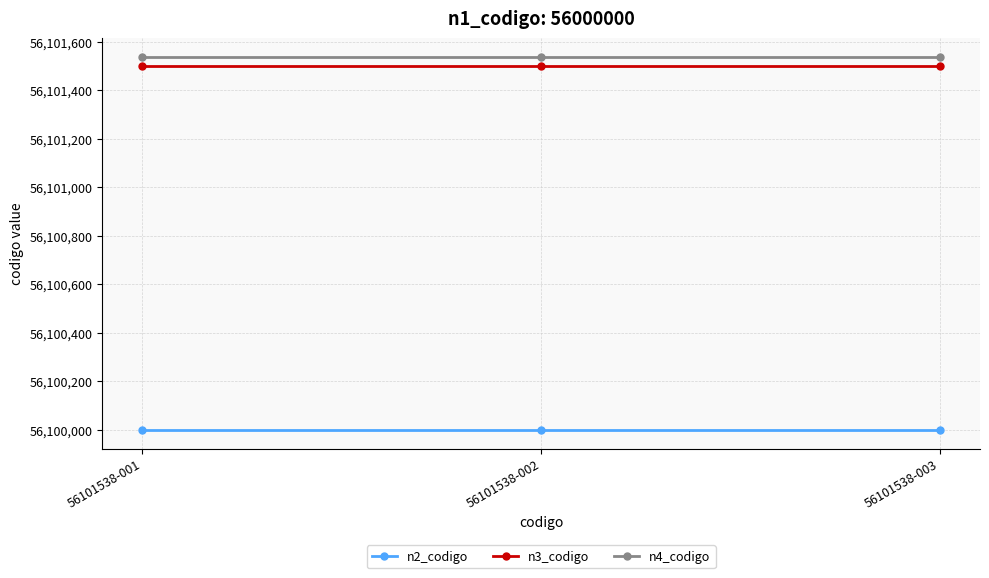

Rank the series by their maximum value, from highest to lowest.

n4_codigo, n3_codigo, n2_codigo